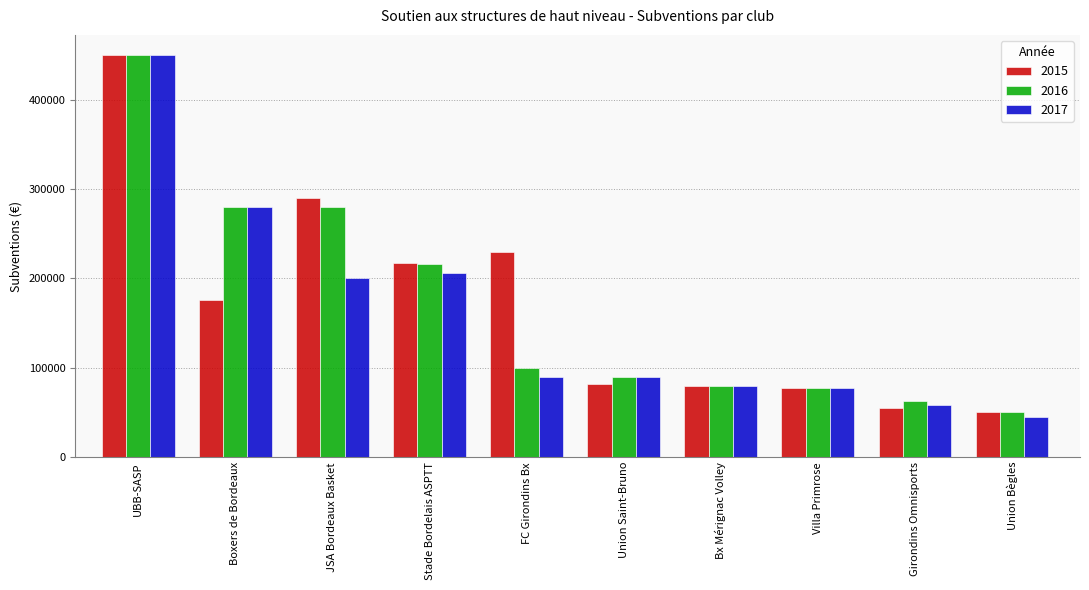

The value of 2015 at Villa Primrose is 77000. True or false?

True